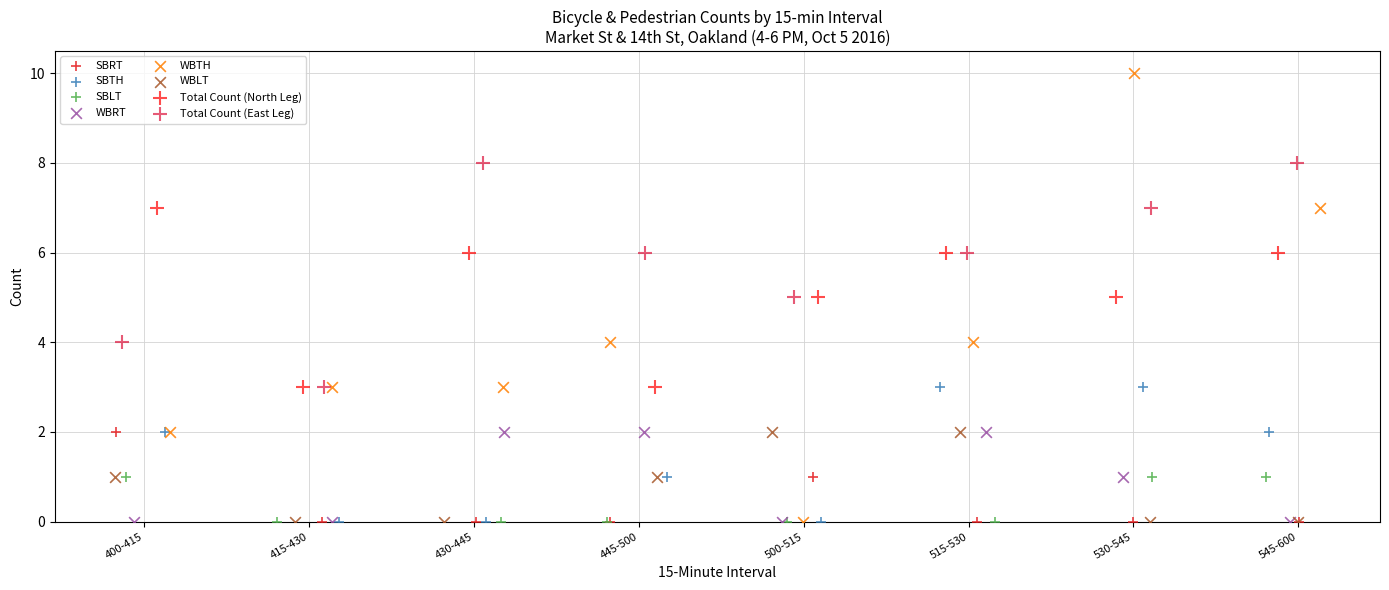

Which series reaches the maximum Y coordinate?

WBTH